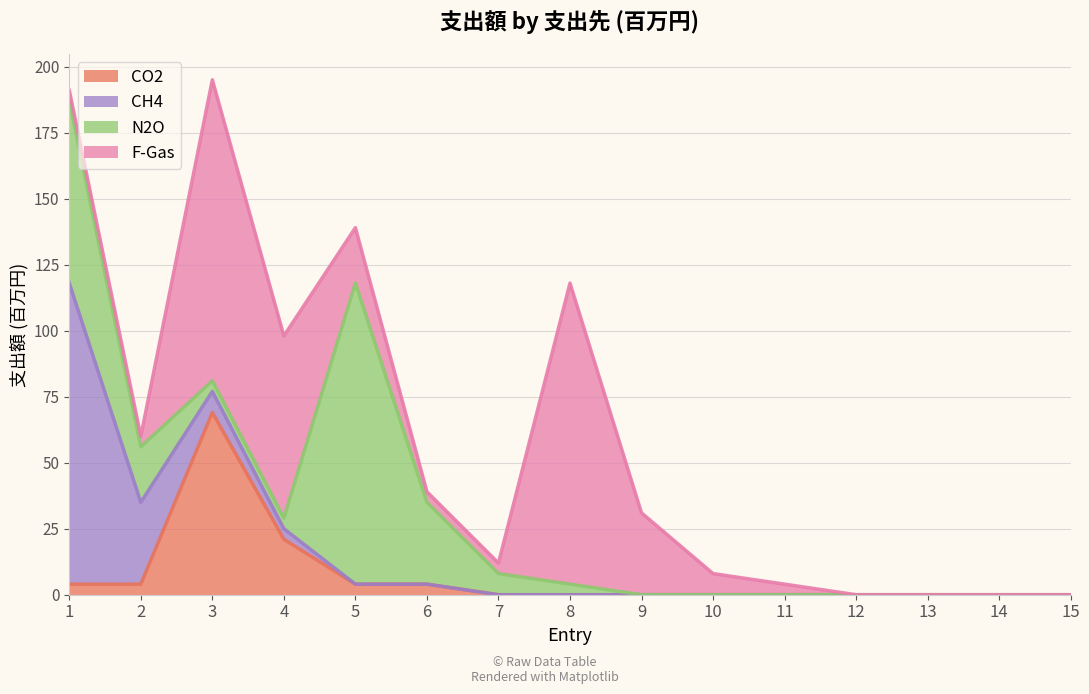

Between 12 and 13, which series saw the biggest shift?

CO2